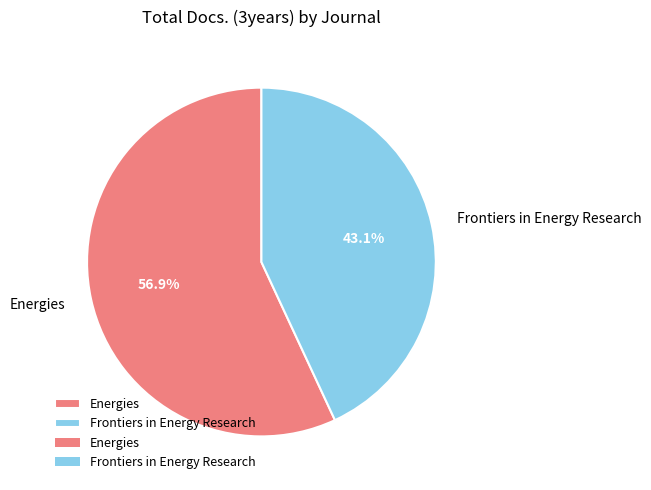

To the nearest percent, what percentage of the pie is Frontiers in Energy Research?

43%